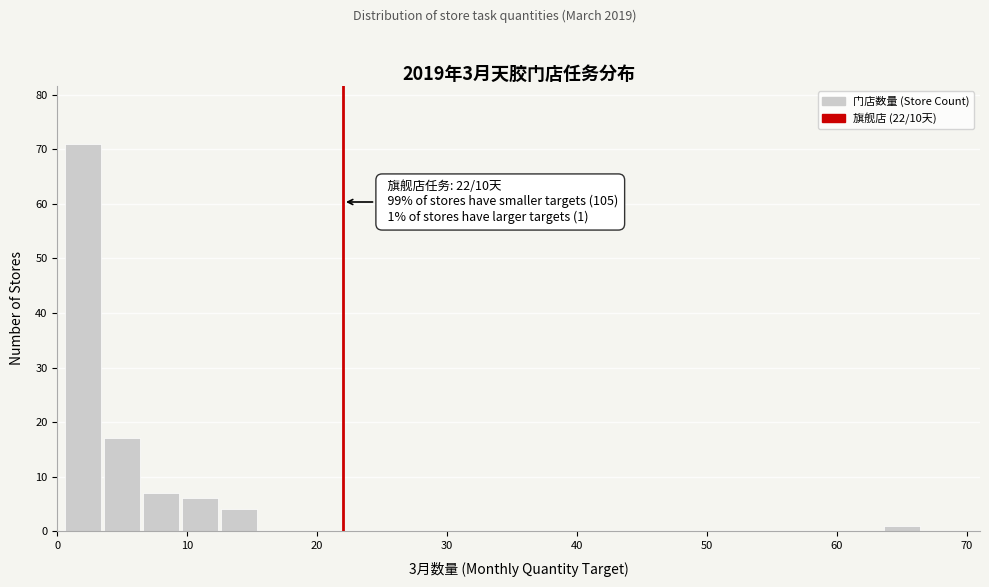

Read against the x-axis, roughly where is the centre of the tallest bar?

2